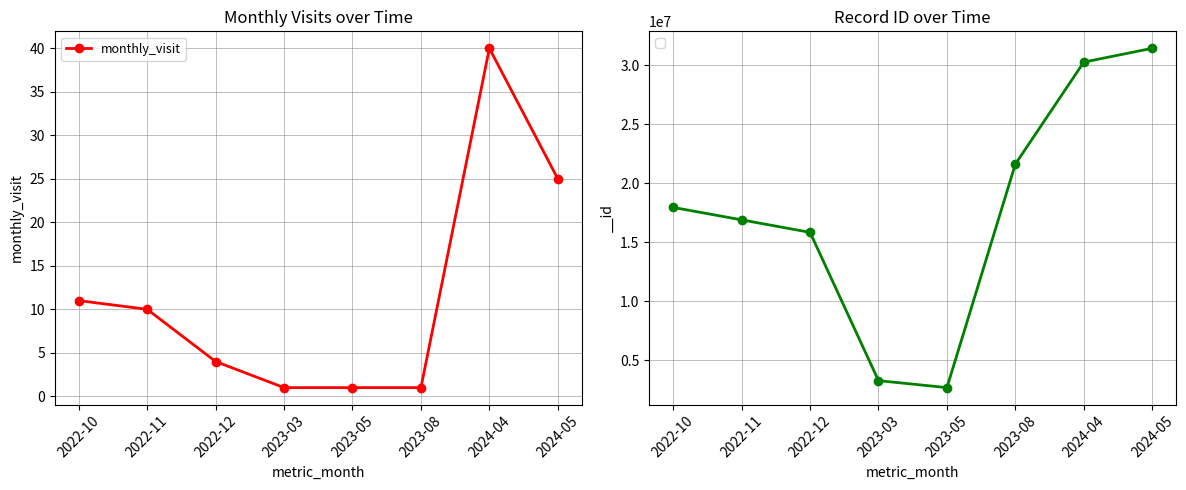

Between 2022-11 and 2023-05, which is larger?

2022-11